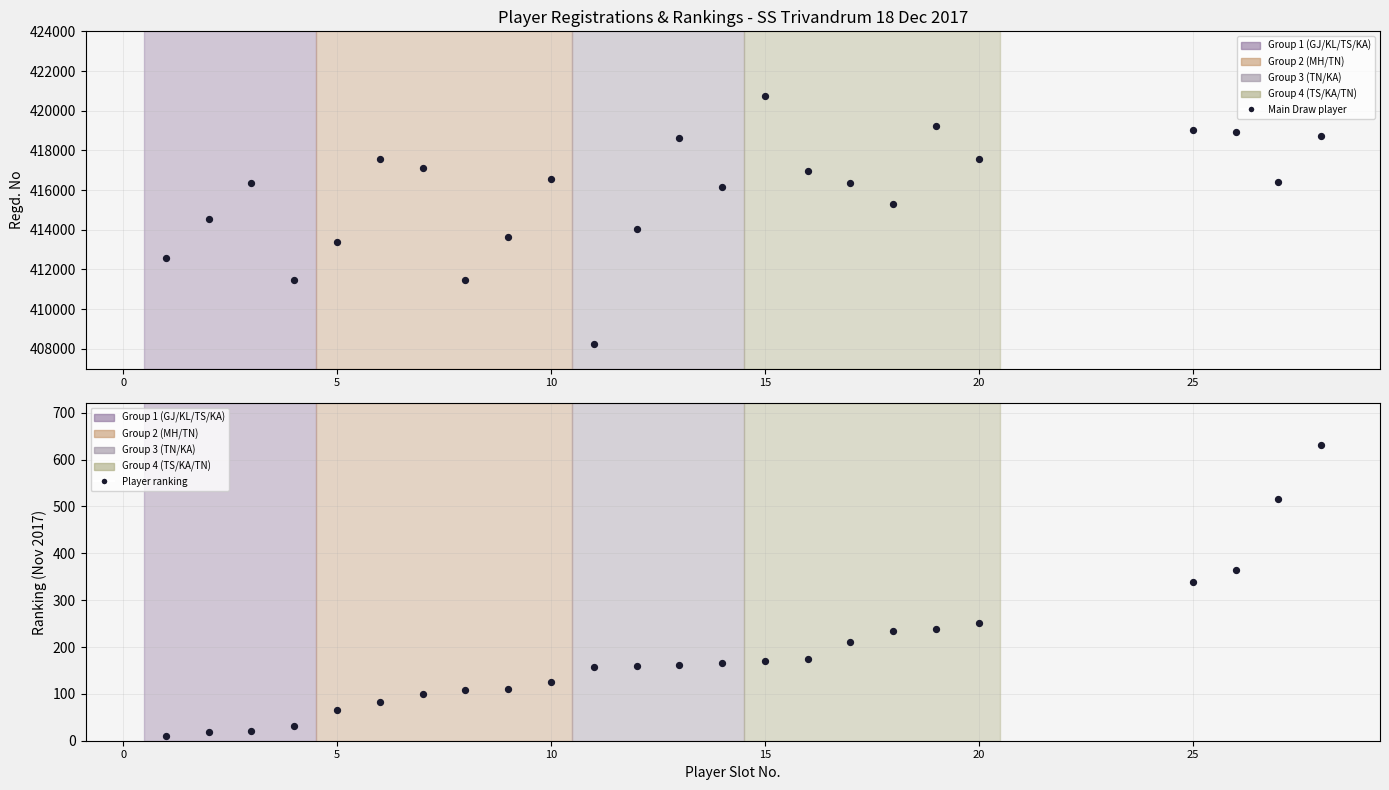

Is the value of RANKING at 15 greater than the value of REGD_NO at 3?

No